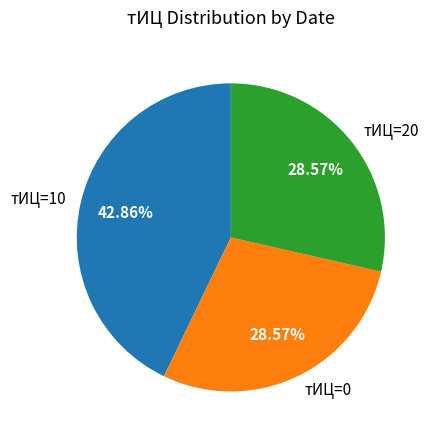

Does тИЦ=10 represent more than half of the total?

No